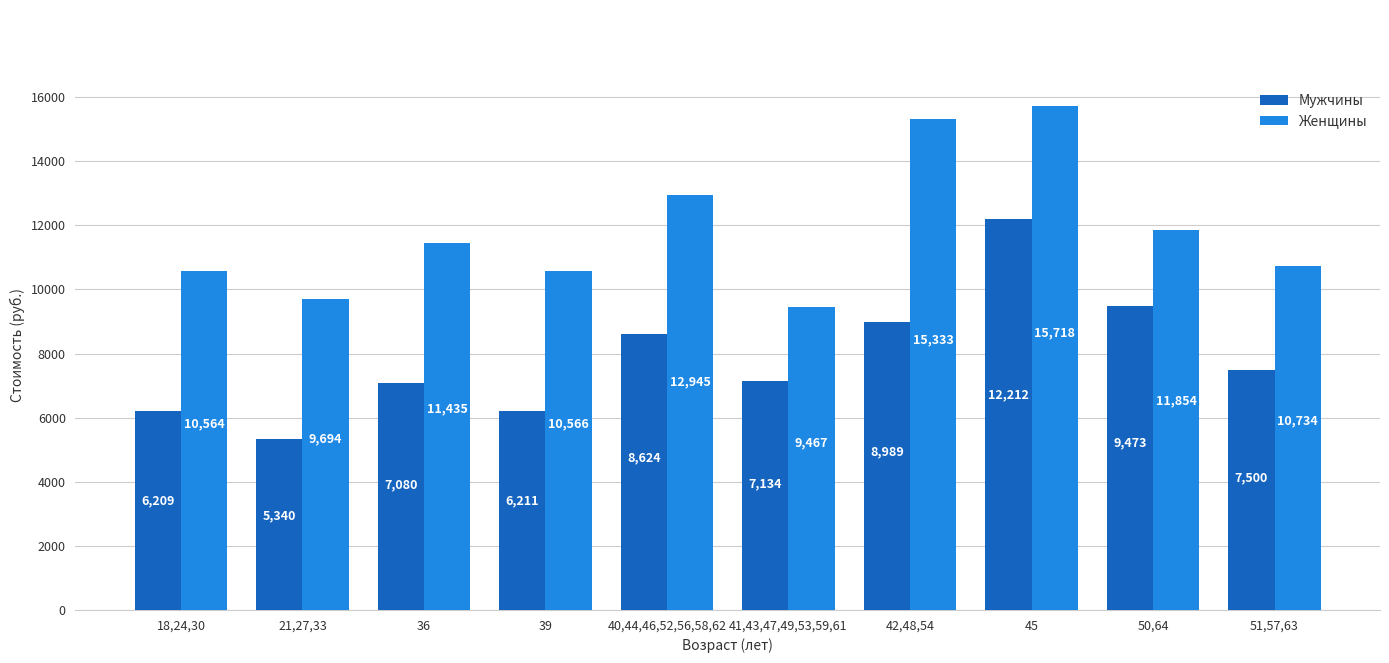

How many values in the Мужчины series exceed 7499?

5